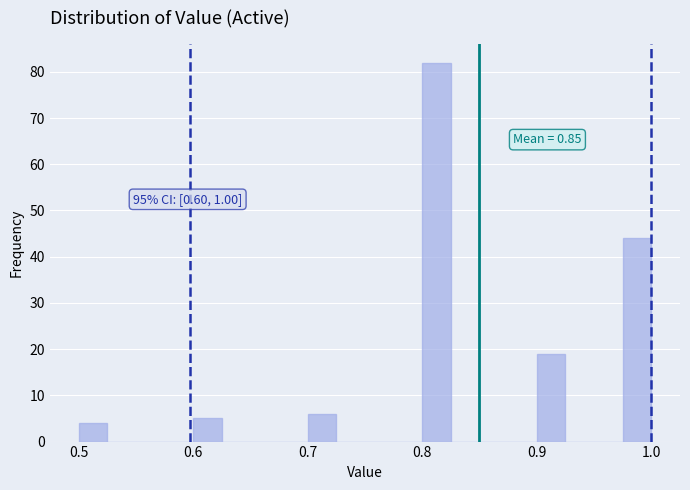

Around what value on the x-axis is the tallest bar? Give the approximate position of its centre, as read against the axis.

0.81